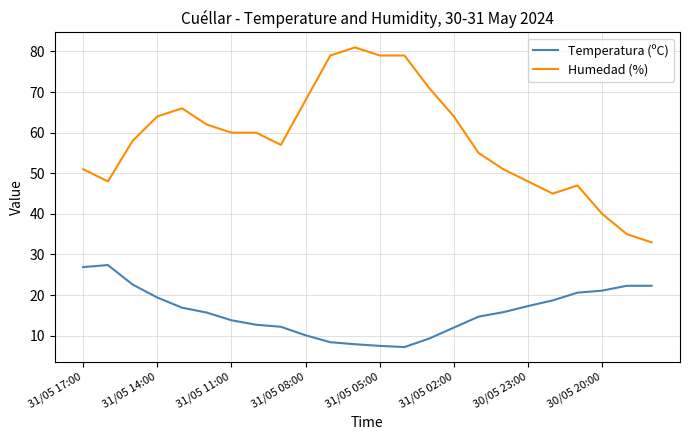

True or false: Temperatura (ºC) and Humedad (%) intersect in this chart.

False